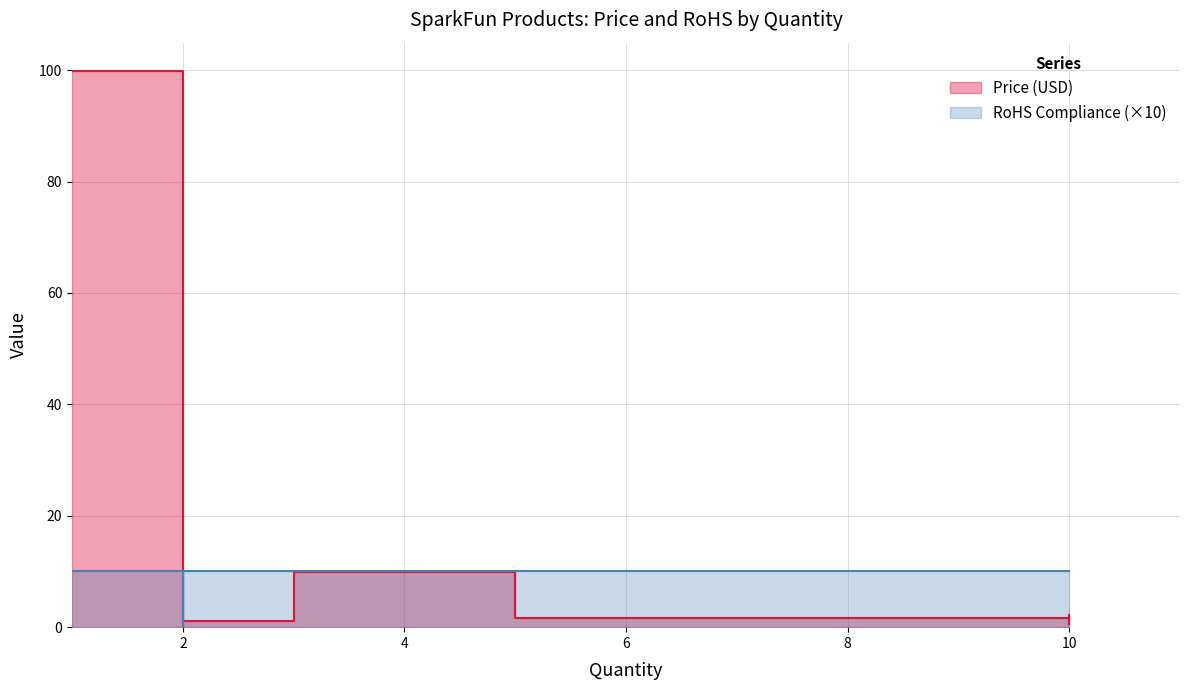

What is the difference between the maximum and second lowest values?

98.9